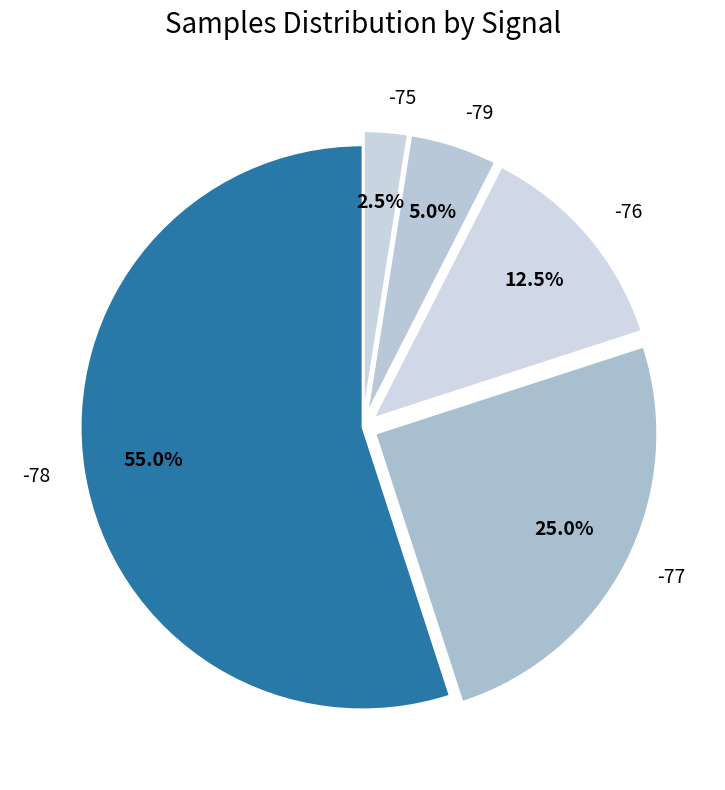

Does -77 account for over 50% of the chart?

No